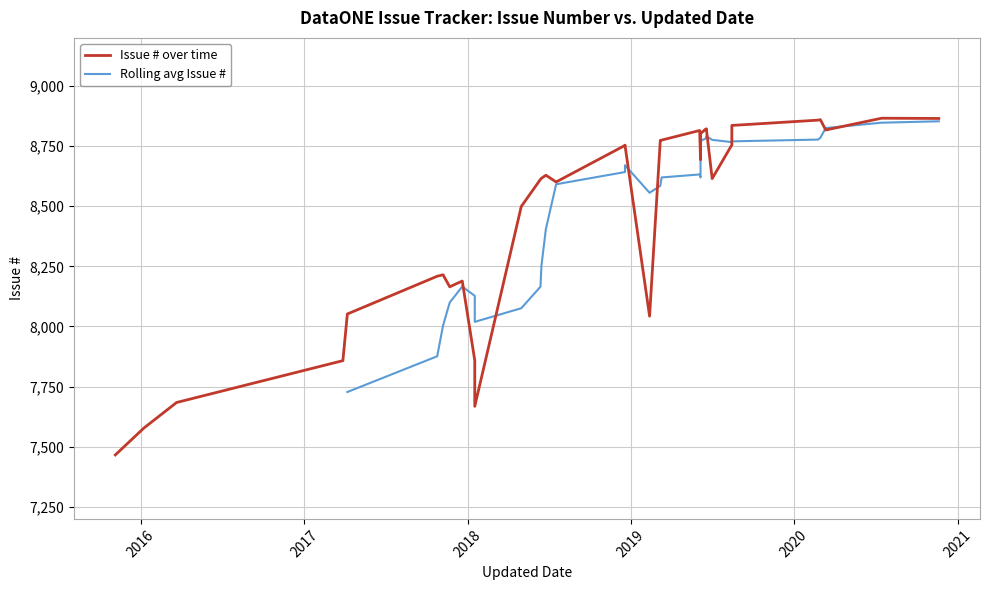

What is the label of the 10th point from the right?

2020-03